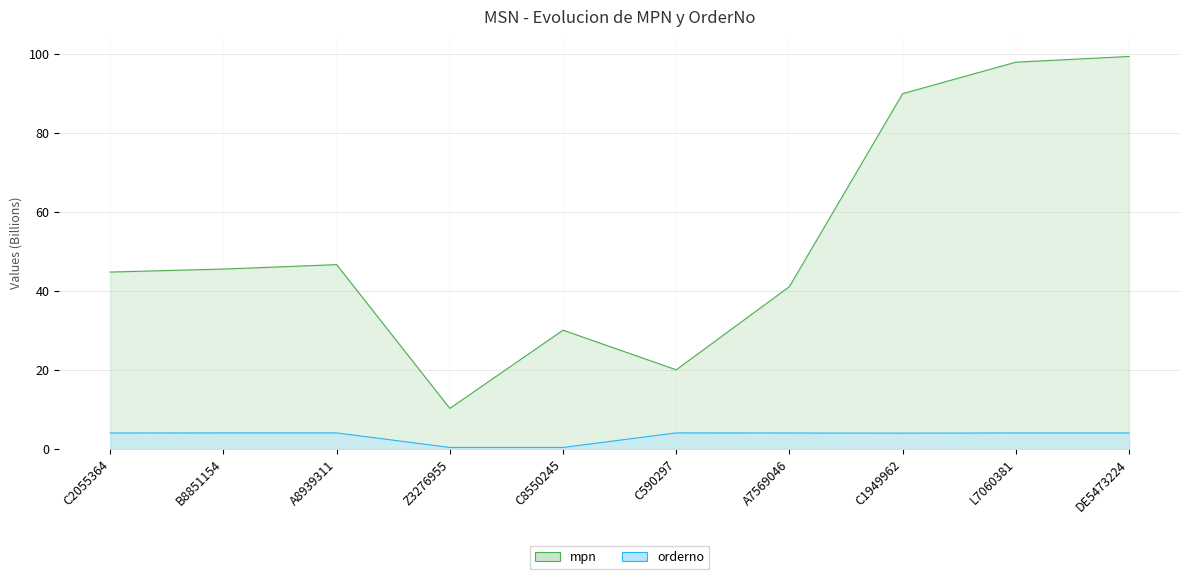

True or false: mpn and orderno intersect in this chart.

False